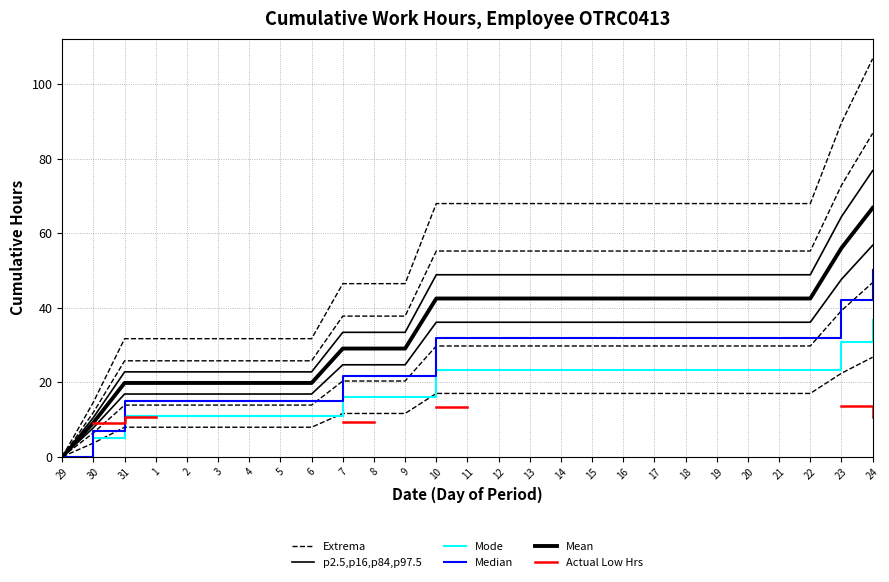

What is the difference between the p2.5,p16,p84,p97.5 values at 9 and 24?

43.4